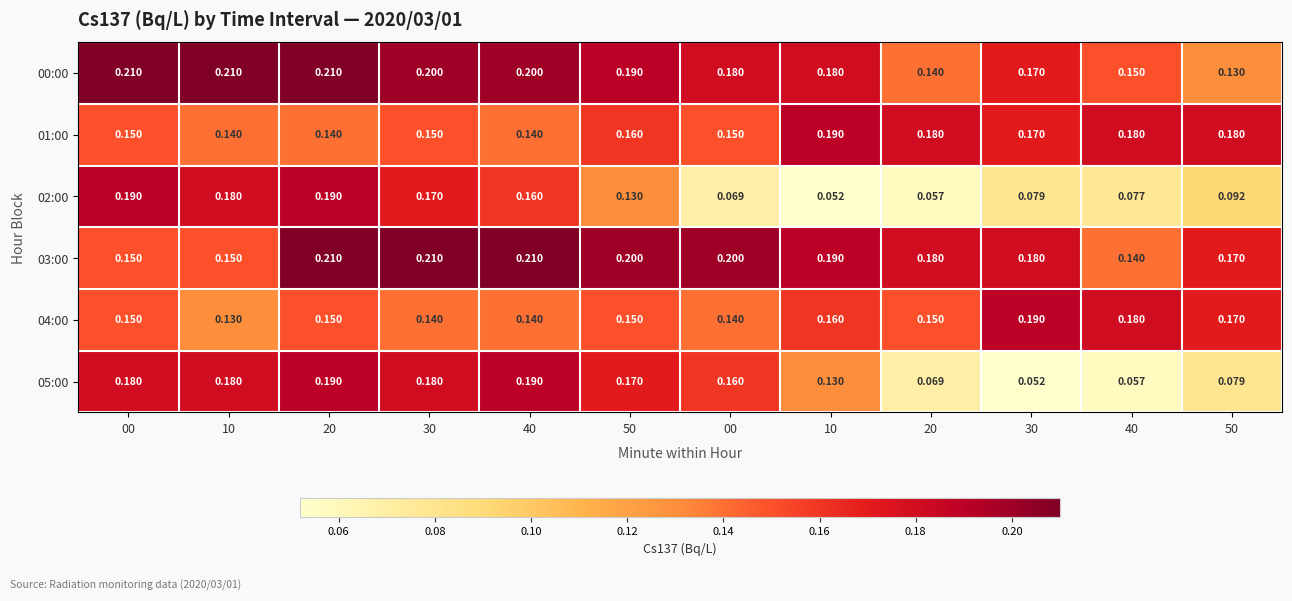

Which series has the largest total across all categories?

03:00